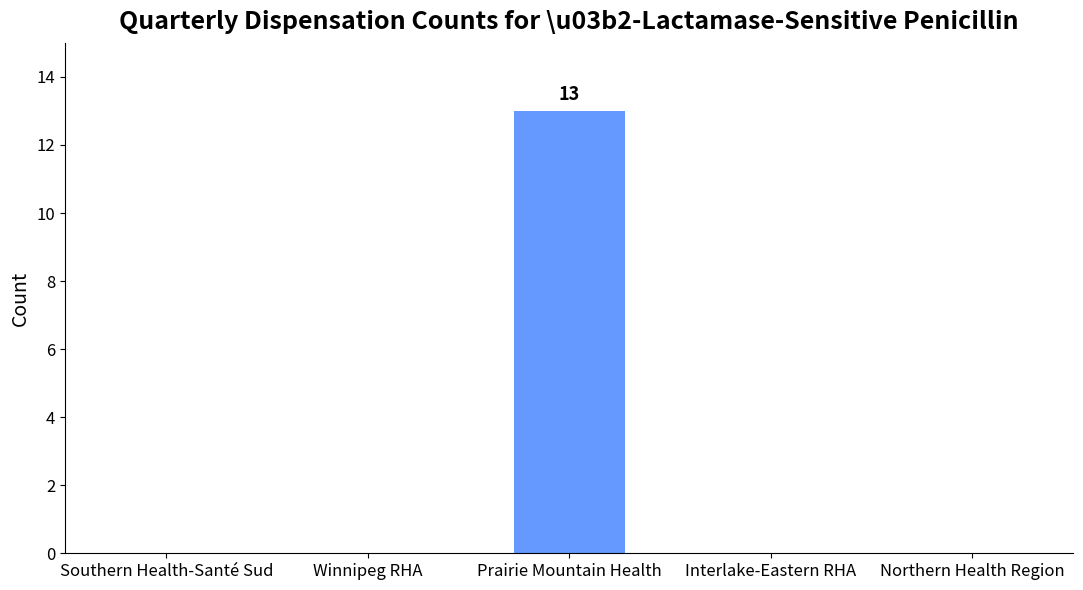

Which label corresponds to the largest value in the chart?

Prairie Mountain Health